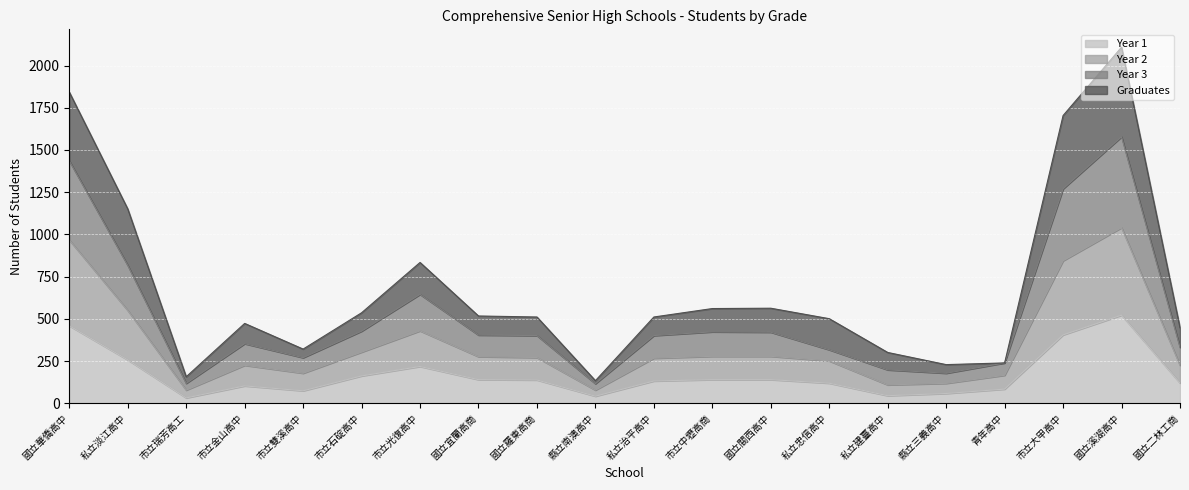

Reading left to right, what are all the values shown in this chart?

Year 1: 459	257	32	103	74	162	218	140	138	42	132	140	140	119	45	58	84	405	522	120
Year 2: 967	550	78	225	178	303	429	276	271	78	267	278	278	251	109	118	166	844	1040	225
Year 3: 1436	817	118	353	270	427	645	404	401	116	401	423	421	317	198	178	239	1270	1578	331
Graduates: 1843	1151	157	473	321	536	834	517	511	134	511	561	563	501	301	229	239	1704	2109	447